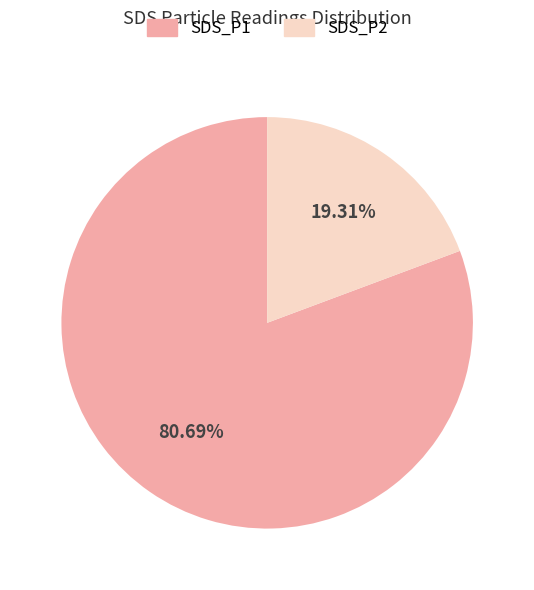

Rank the categories by value from highest to lowest.

SDS_P1, SDS_P2